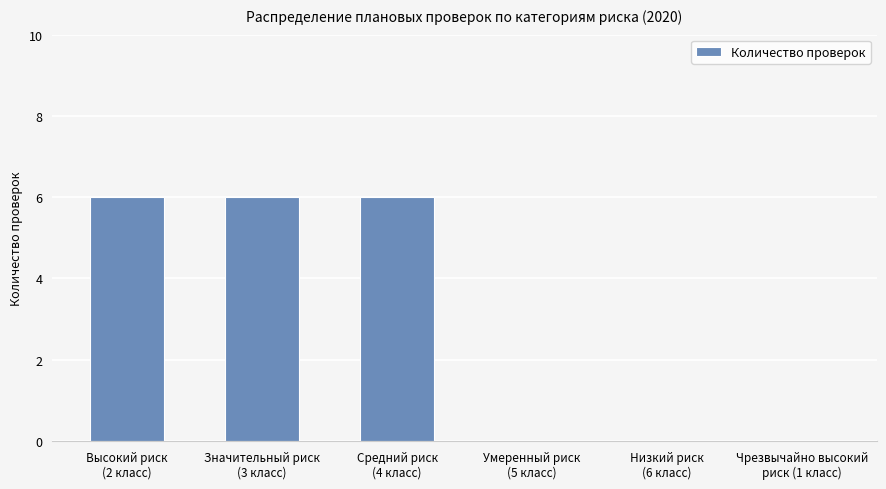

Count the number of categories in the chart.

6